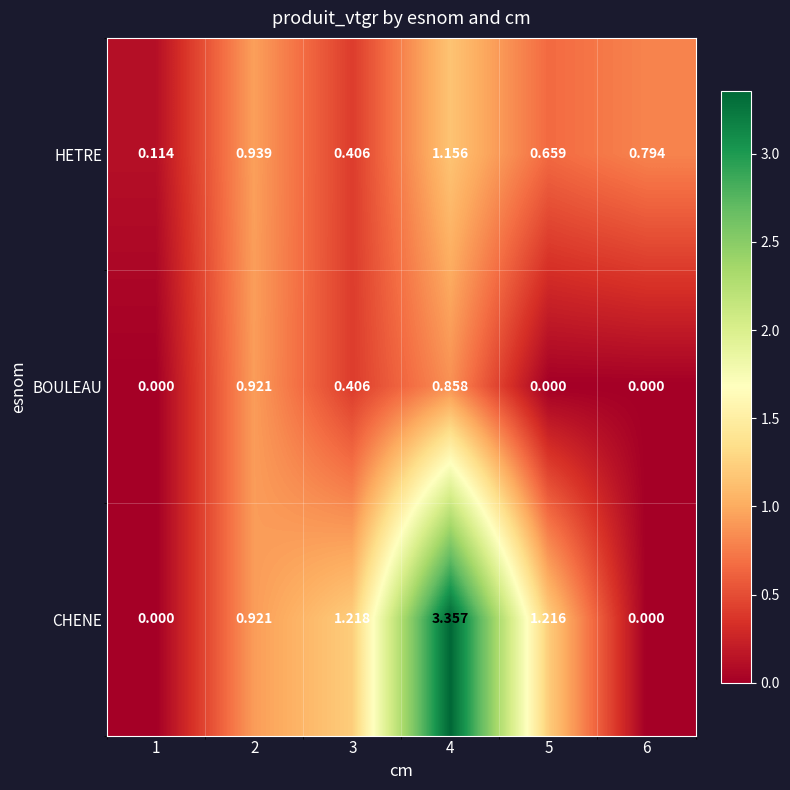

Which series has the widest spread of values?

CHENE